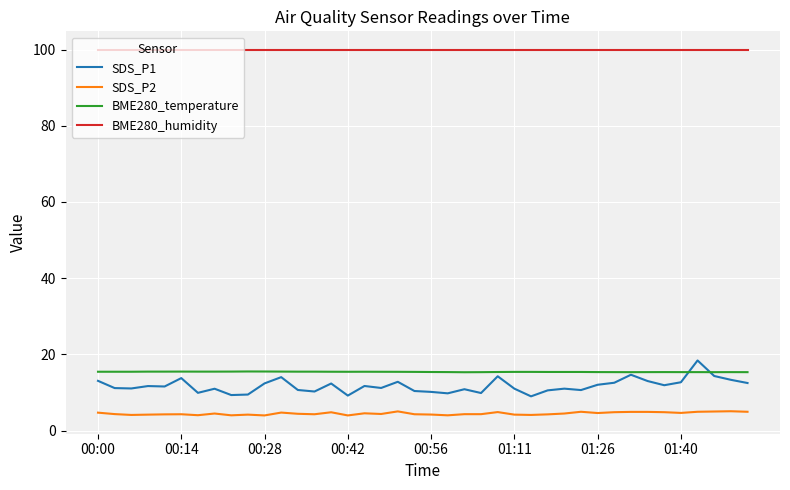

Which series has the widest spread of values?

SDS_P1